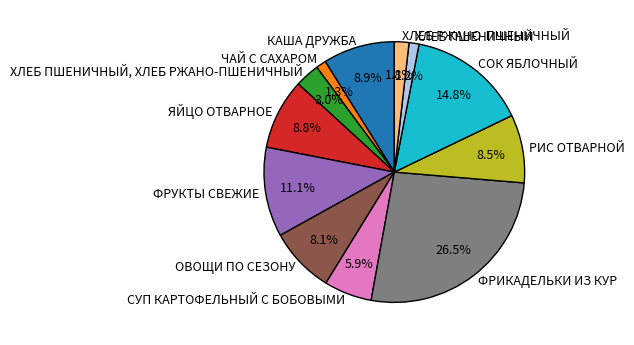

True or false: ЧАЙ С САХАРОМ accounts for 1% of the total.

True